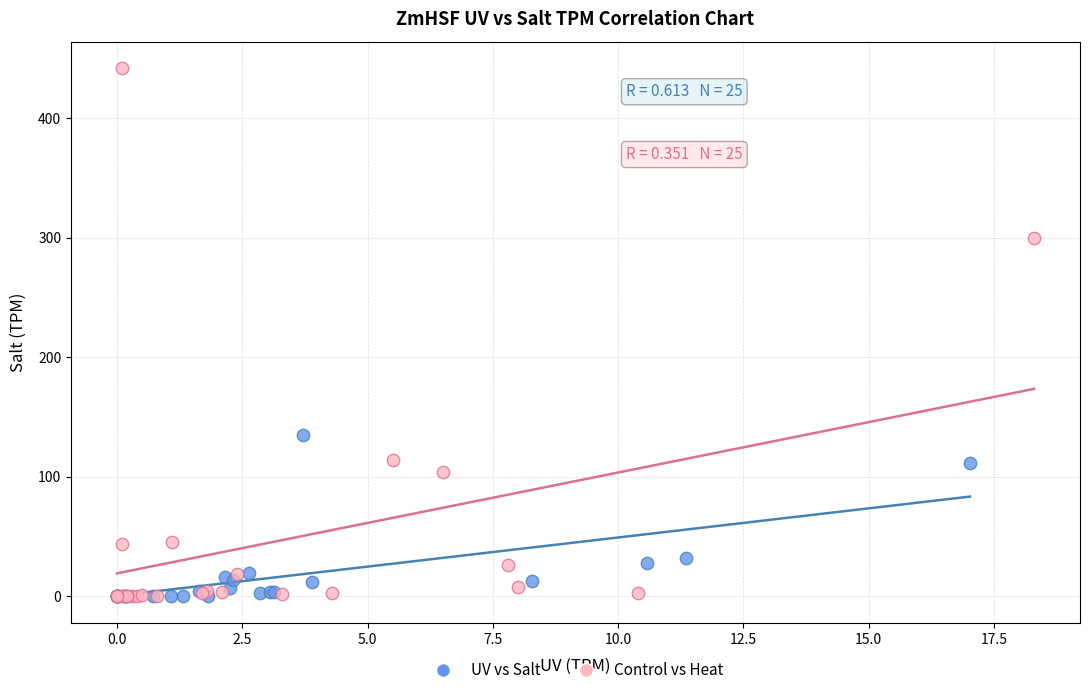

Which series has the widest spread of Y values?

Control vs Heat